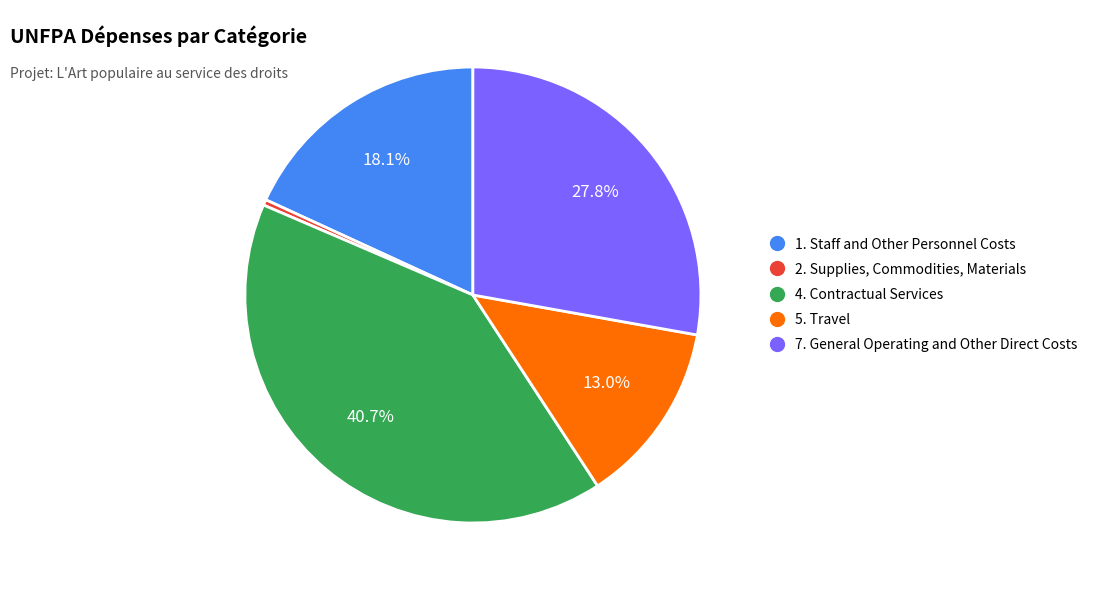

Does any single category account for the majority?

No